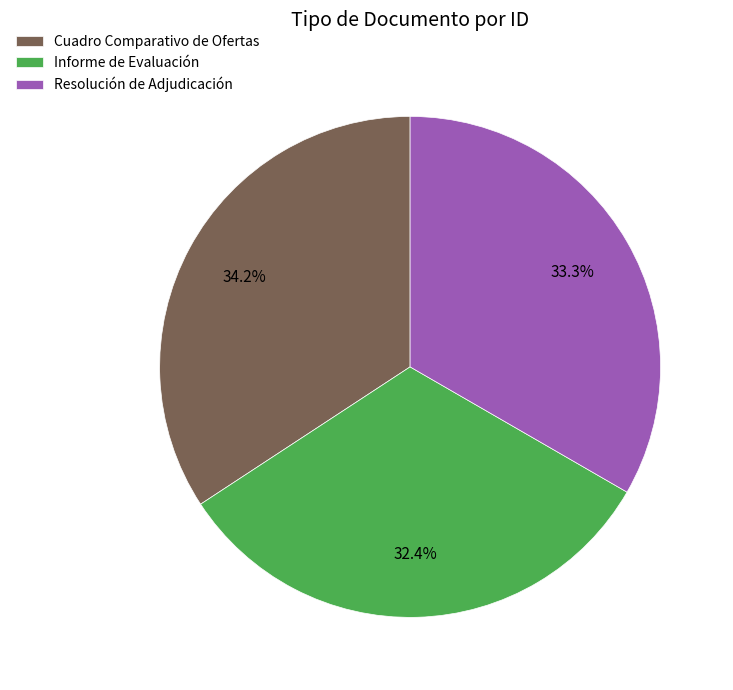

Rank the categories by value from lowest to highest.

Informe de Evaluación, Resolución de Adjudicación, Cuadro Comparativo de Ofertas